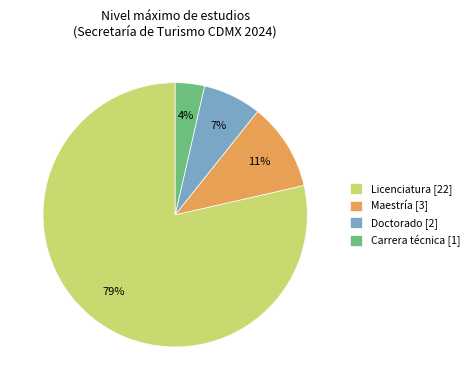

Is there a majority slice in this chart?

Yes